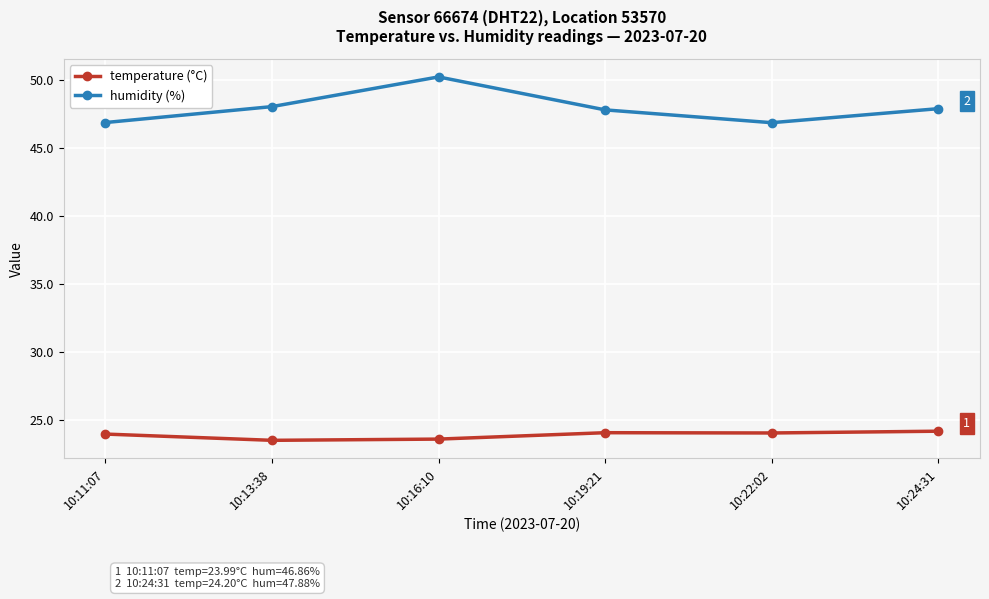

The value of temperature (°C) at 10:24:31 is 41.1. True or false?

False